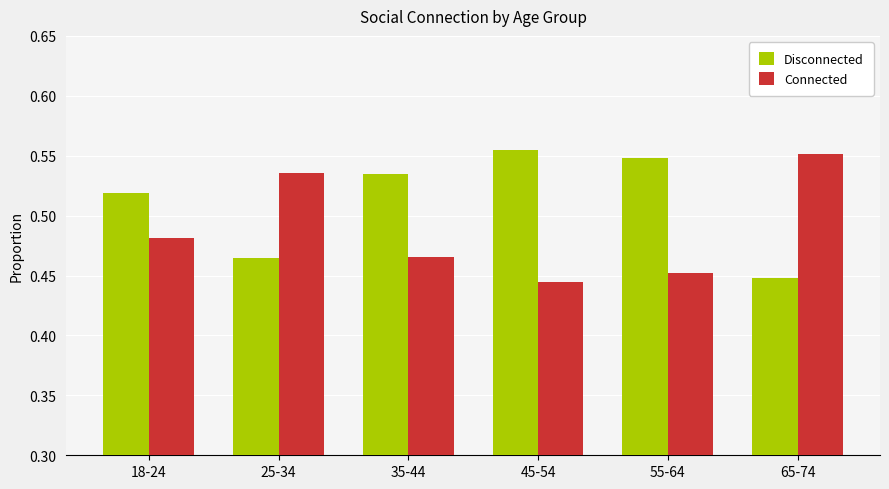

Rank the series at 18-24 from lowest to highest value.

Connected, Disconnected